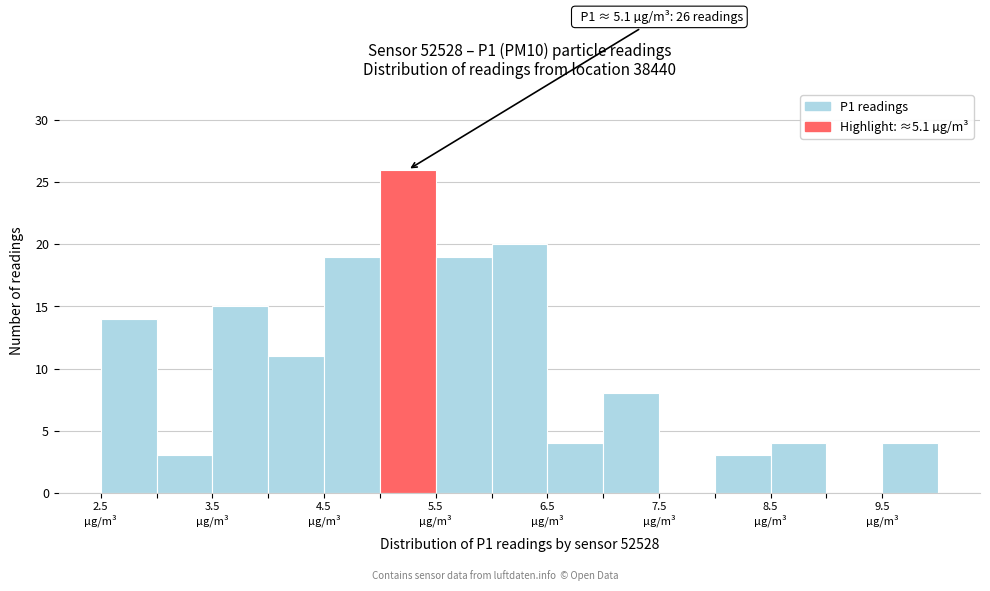

Over which range of the x-axis is the bar tallest?

5.0 to 5.5